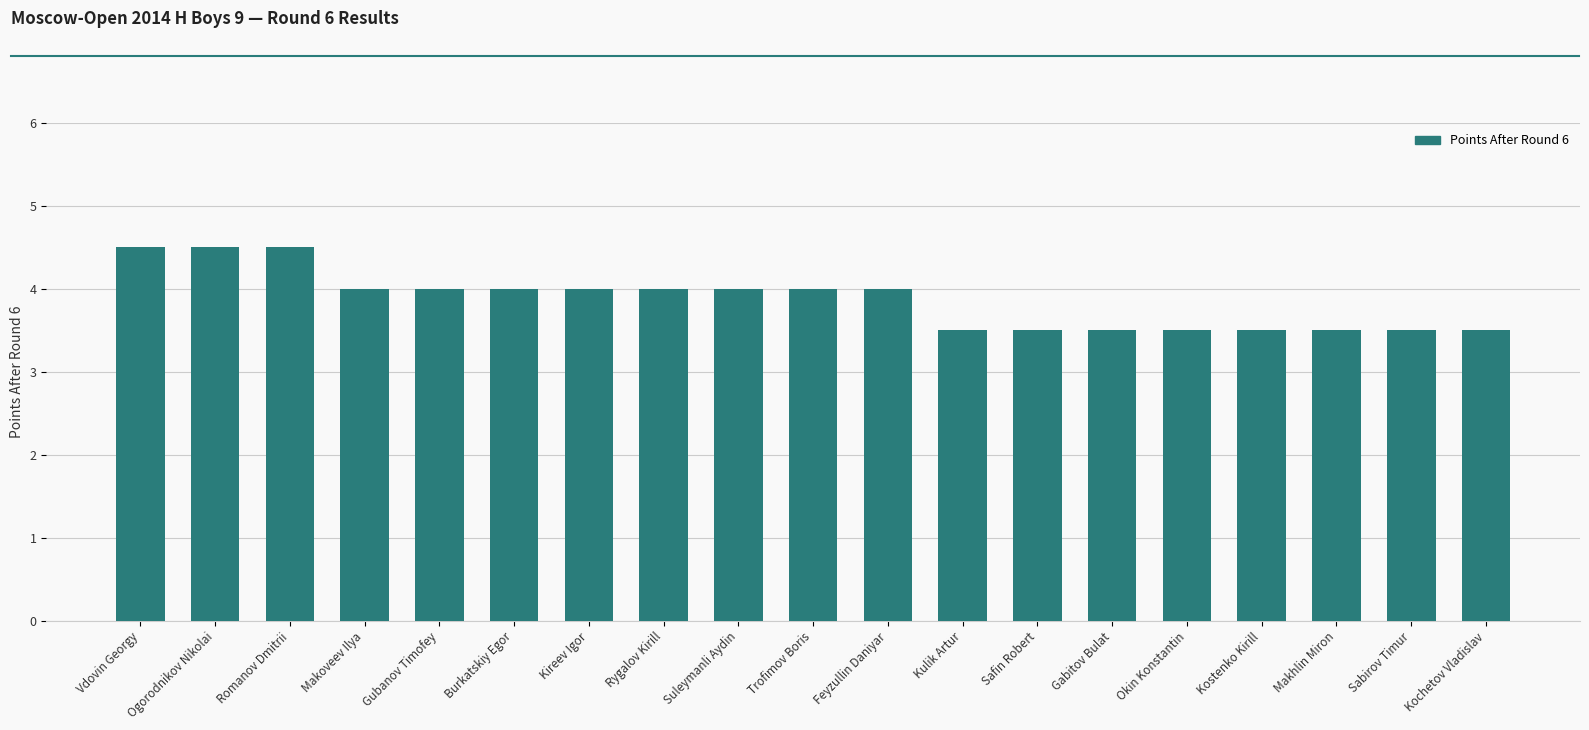

What value does the data have at Kostenko Kirill?

3.5